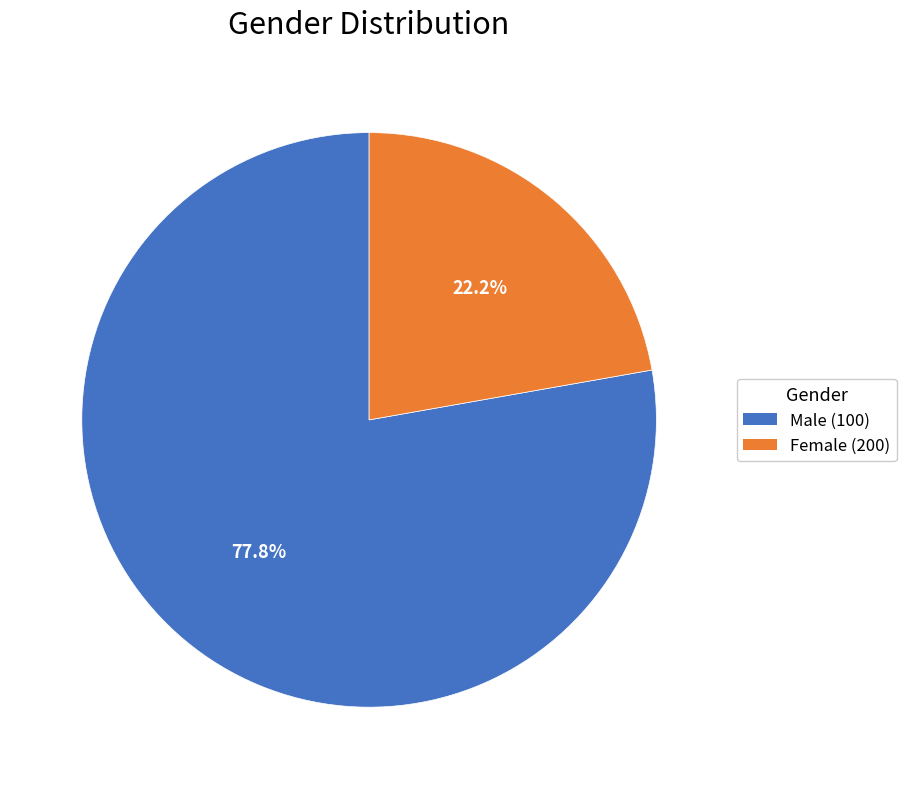

Do Female (200) and Male (100) together represent more than half of the pie?

Yes